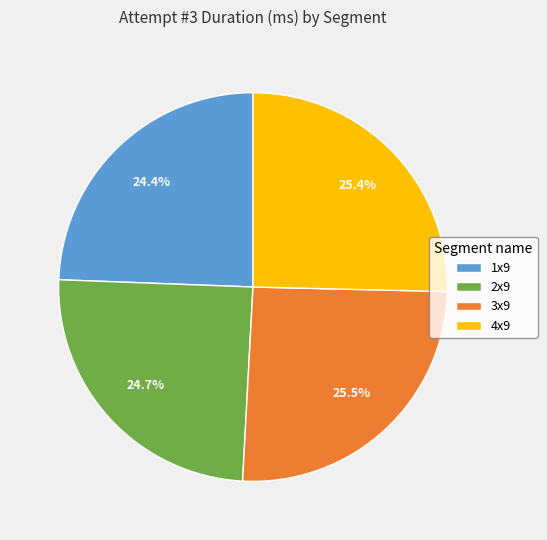

Is it true that 1x9 is 11% of the pie?

False